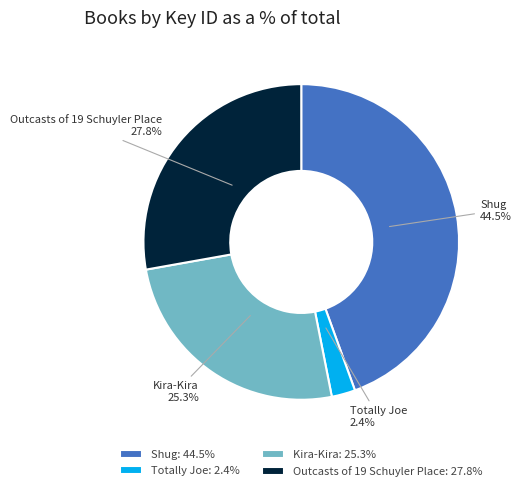

The Outcasts of 19 Schuyler Place slice represents 21% of the pie. True or false?

False